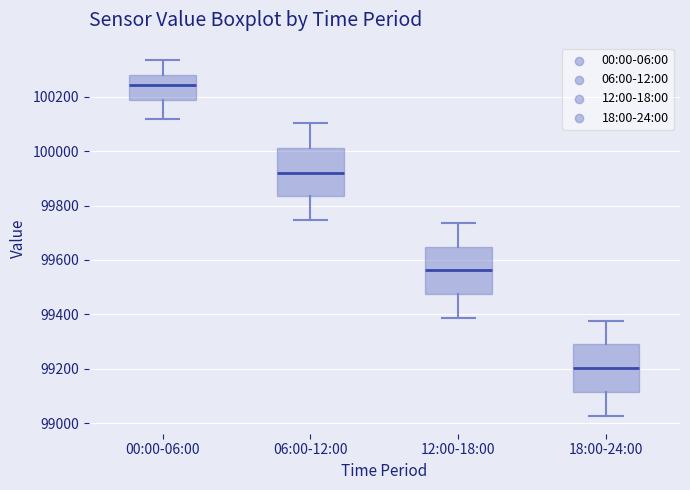

Reading left to right, read every box against the y-axis: the position of its median line, the range the box covers, and the ends of its whiskers. The values are not printed on the chart, so give them approximately, as read against the axis.

00:00-06:00: median 100240, box 100180 to 100280, whiskers 100120 to 100340
06:00-12:00: median 99920, box 99840 to 100020, whiskers 99740 to 100100
12:00-18:00: median 99560, box 99480 to 99640, whiskers 99380 to 99740
18:00-24:00: median 99200, box 99120 to 99280, whiskers 99020 to 99380